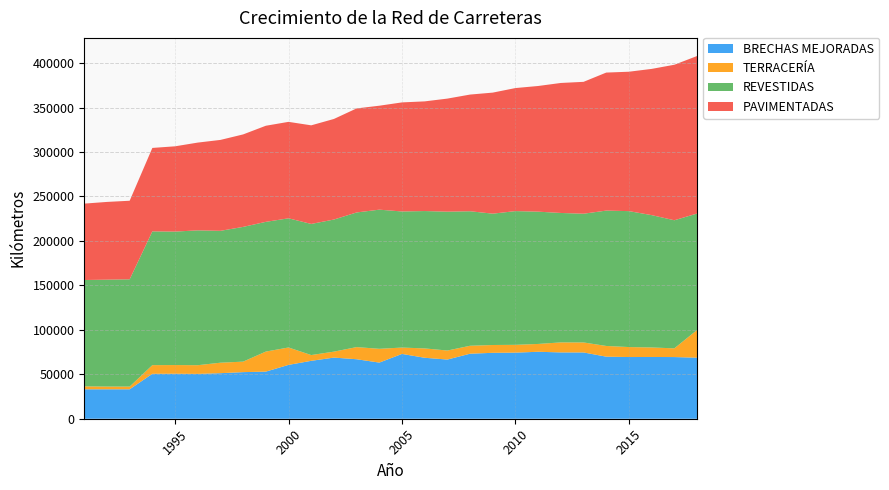

Reading right to left, list all the values displayed in this chart.

BRECHAS MEJORADAS: 2018=68654.0	2017=69367.0	2016=69462.7	2015=69394.0	2014=69808.0	2013=74550.0	2012=74597.0	2011=75314.0	2010=74346.0	2009=74138.0	2008=73142.0	2007=66569.0	2006=68570.0	2005=72886.0	2004=63148.0	2003=66920.0	2002=68764.0	2001=65131.0	2000=60557.0	1999=52992.0	1998=52416.0	1997=51231.0	1996=50432.0	1995=50602.0	1994=50536.0	1993=33120.0	1992=33120.0	1991=33120.0
TERRACERÍA: 2018=31123.0	2017=9800.0	2016=10702.3	2015=11231.0	2014=12046.0	2013=11245.0	2012=11266.0	2011=8805.0	2010=8782.0	2009=8798.0	2008=8937.0	2007=10149.0	2006=10525.0	2005=7167.0	2004=15500.0	2003=13661.0	2002=6693.0	2001=6490.0	2000=19588.0	1999=22547.0	1998=11812.0	1997=11787.0	1996=9778.0	1995=9786.0	1994=9751.0	1993=3026.0	1992=3058.0	1991=3301.0
REVESTIDAS: 2018=130989.0	2017=144071.0	2016=148849.0	2015=152879.0	2014=152252.0	2013=144799.0	2012=145576.0	2011=148782.0	2010=150404.0	2009=147714.0	2008=151288.0	2007=156184.0	2006=154496.0	2005=153065.0	2004=156501.0	2003=151433.0	2002=148586.0	2001=147474.0	2000=145279.0	1999=145907.0	1998=151541.0	1997=148336.0	1996=151664.0	1995=150100.0	1994=150437.0	1993=120666.0	1992=120245.0	1991=119610.0
PAVIMENTADAS: 2018=177192.0	2017=174911.0	2016=164459.0	2015=156797.0	2014=155239.0	2013=148329.0	2012=146221.0	2011=141361.0	2010=138404.0	2009=136157.0	2008=131245.0	2007=127173.0	2006=123354.0	2005=122678.0	2004=116923.0	2003=117023.0	2002=113125.0	2001=110910.0	2000=108488.0	1999=108086.0	1998=104023.0	1997=102250.0	1996=98717.0	1995=95916.0	1994=93868.0	1993=88371.0	1992=87433.0	1991=85931.0